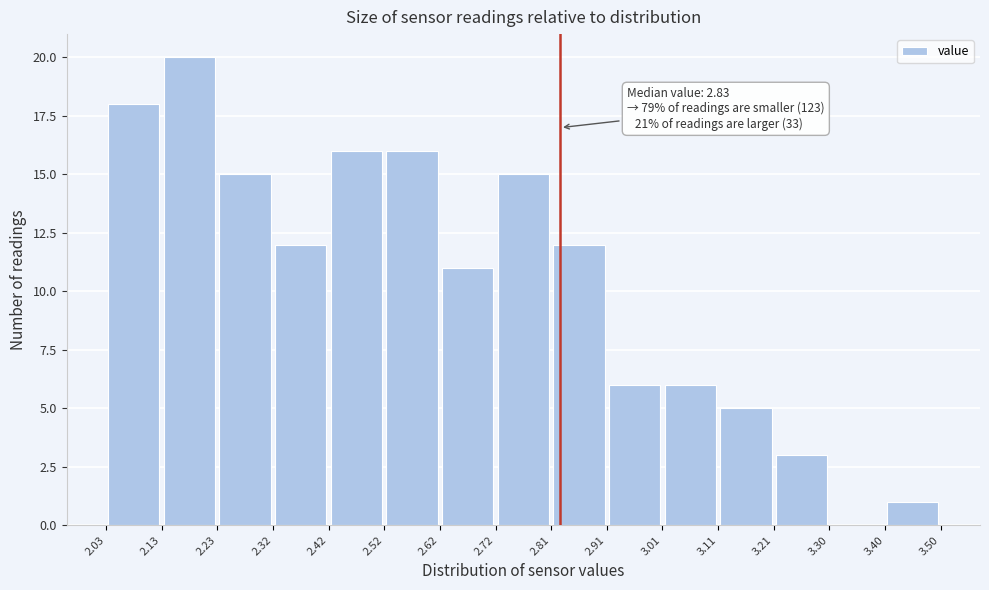

Which range on the x-axis has the tallest bar?

2.13 to 2.23